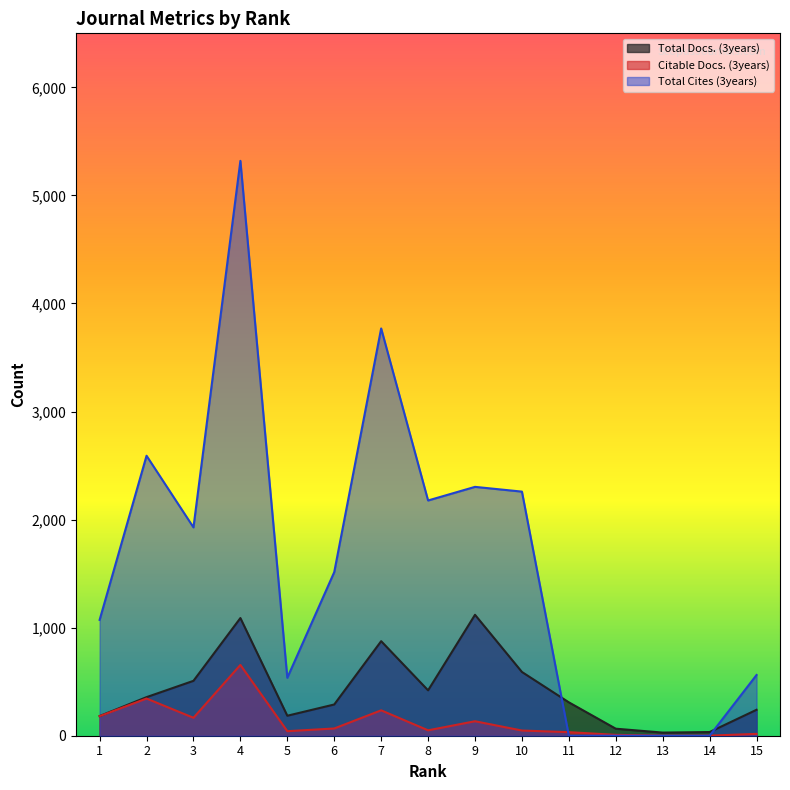

Reading left to right, extract all data points from this chart.

Total Docs. (3years): 182	357	508	1089	185	289	875	420	1119	590	309	65	29	34	240
Citable Docs. (3years): 181	344	166	655	42	67	235	50	134	48	33	8	1	1	17
Total Cites (3years): 1072	2591	1928	5320	536	1514	3769	2177	2303	2259	0	0	0	0	562